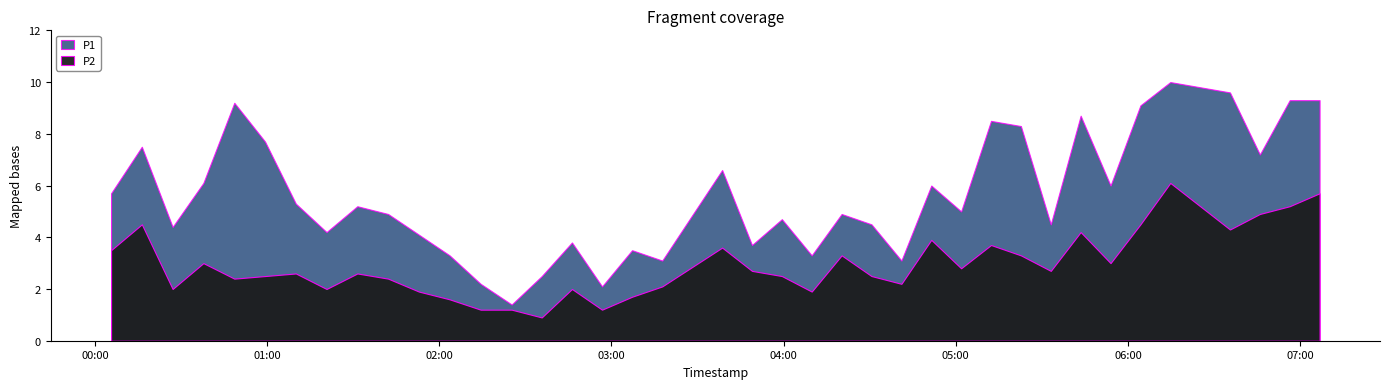

The value of P1 at 2023-02-21T00:59:14 is 12.9. True or false?

False